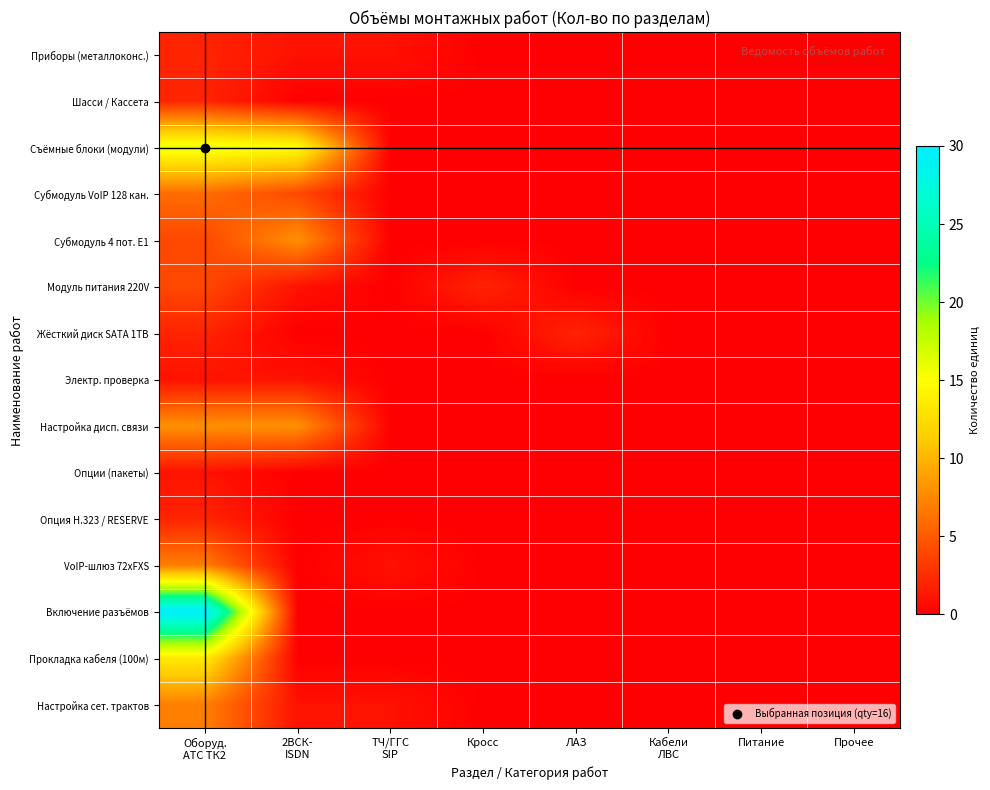

Between Кабели
ЛВС and Питание, which is larger?

Кабели
ЛВС